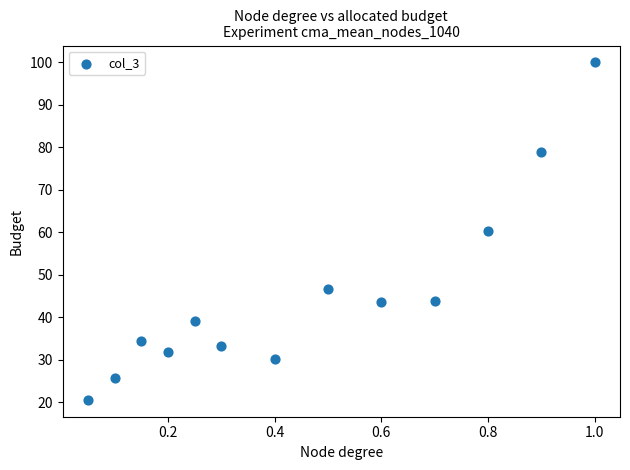

What is the range of Y values (max minus min)?

79.4